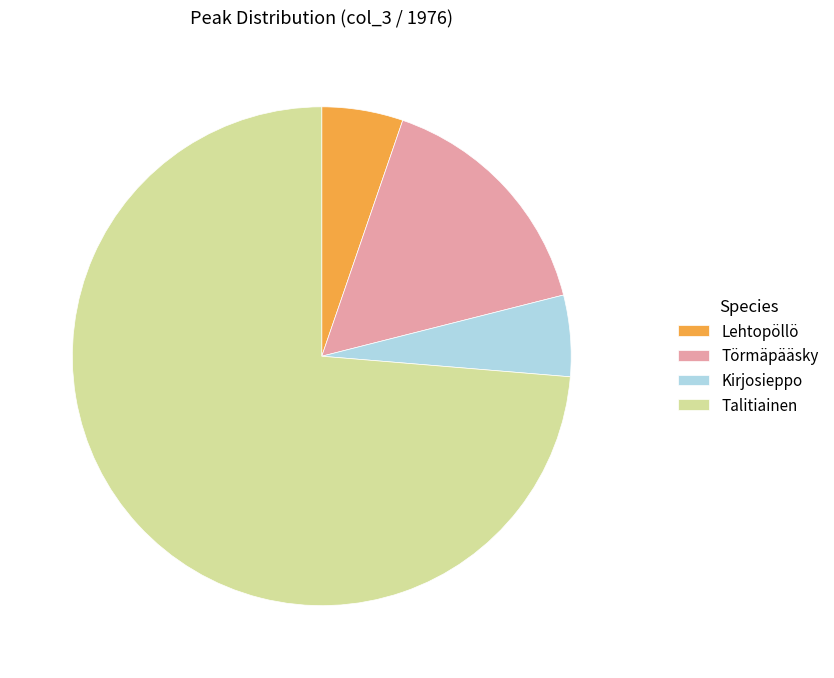

Between Lehtopöllö and Törmäpääsky, which is larger?

Törmäpääsky